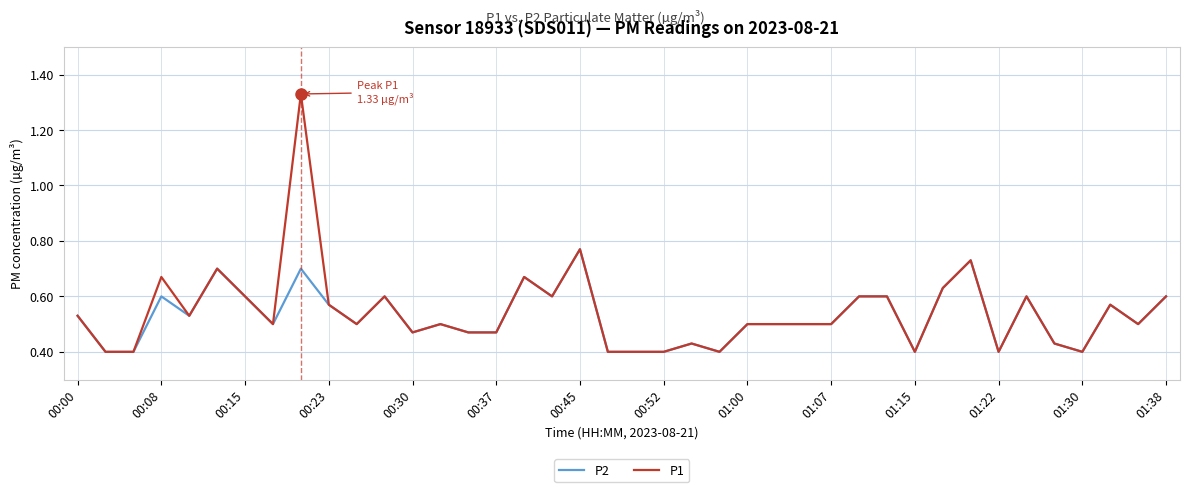

Which series has the widest spread of values?

P1